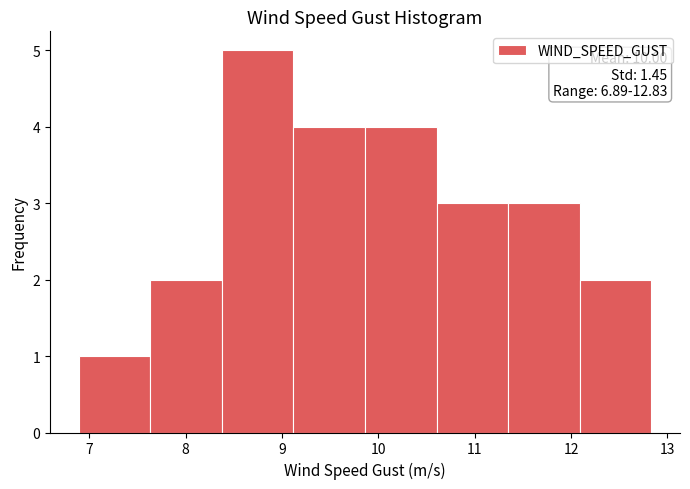

Over which range of the x-axis is the bar tallest?

8.4 to 9.1